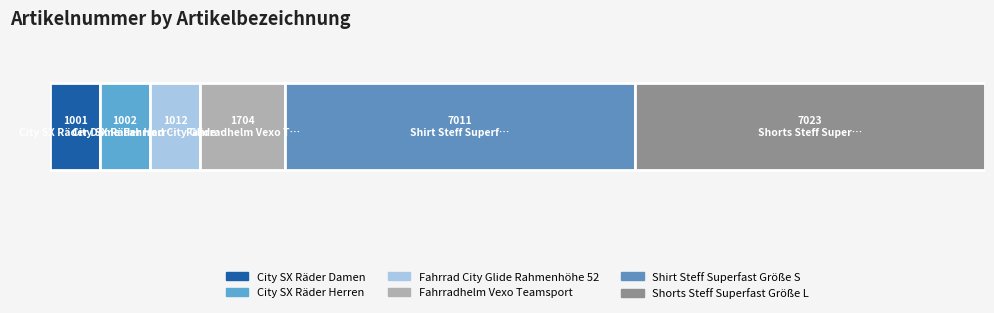

Reading left to right, extract all data points from this chart.

City SX Räder Damen=1001	City SX Räder Herren=1002	Fahrrad City Glide Rahmenhöhe 52=1012	Fahrradhelm Vexo Teamsport=1704	Shirt Steff Superfast Größe S=7011	Shorts Steff Superfast Größe L=7023